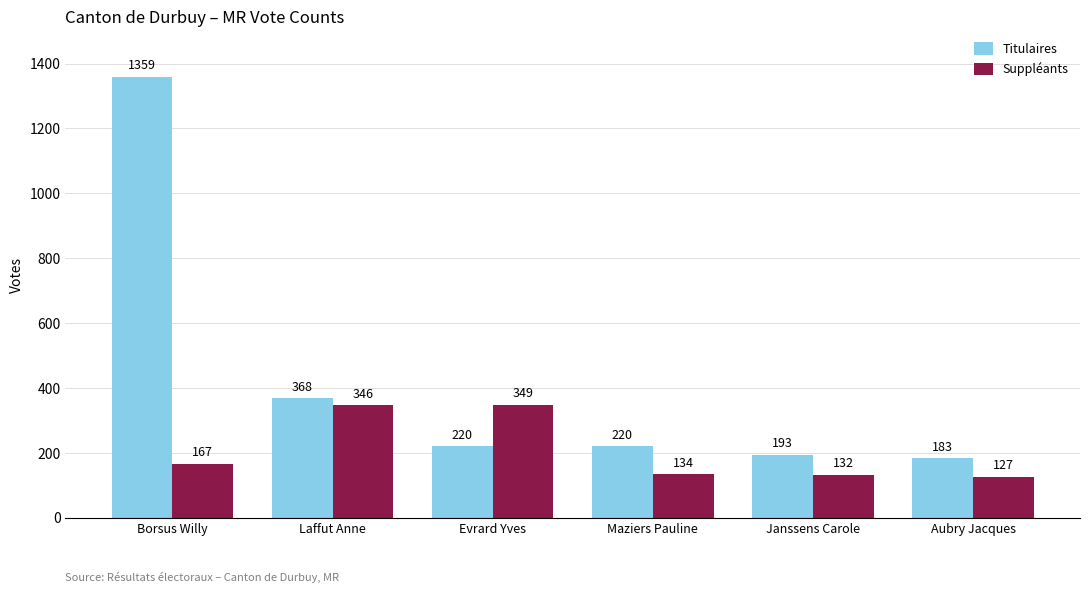

What is the label of the 2nd bar from the left?

Laffut Anne